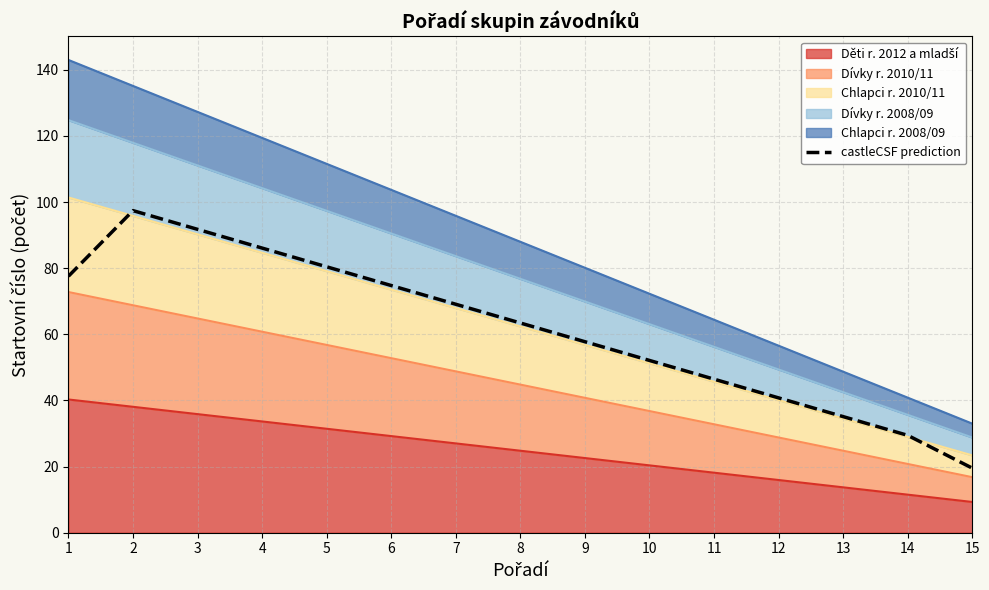

Does the chart have visible grid lines?

Yes